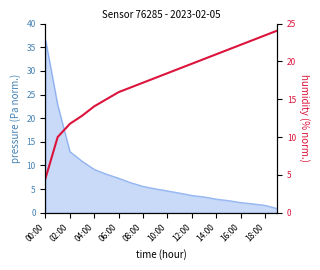

Is it true that the value at 15 is 9.6?

False